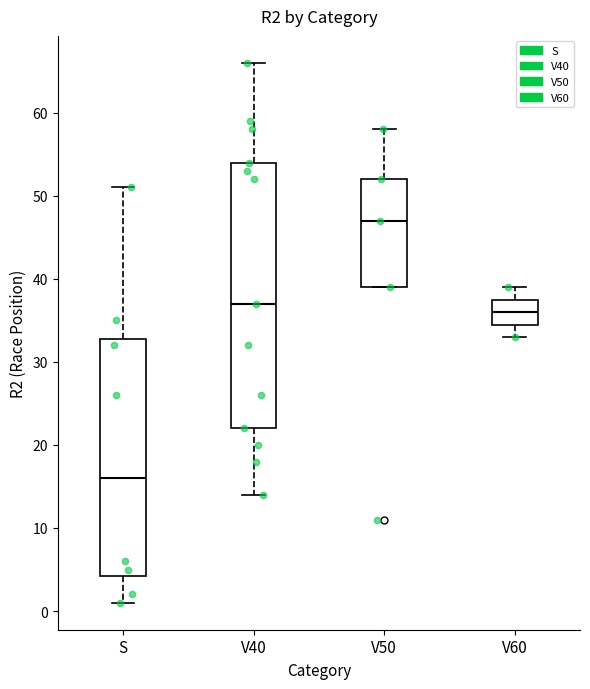

Which box's median line is the lowest?

S